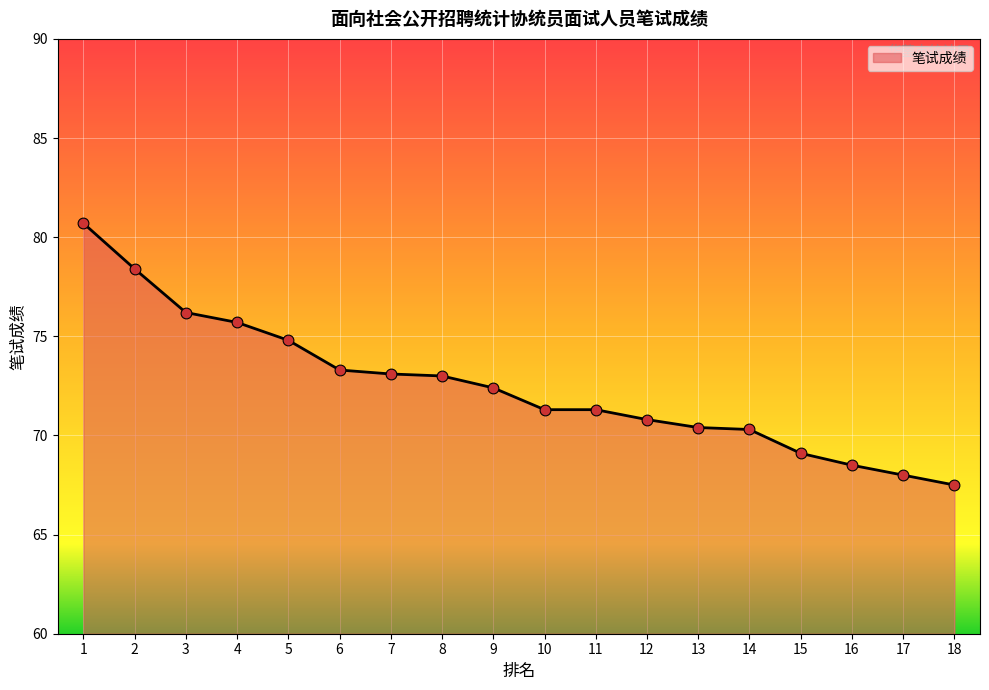

What is the change in value from 9 to 10?

-1.1